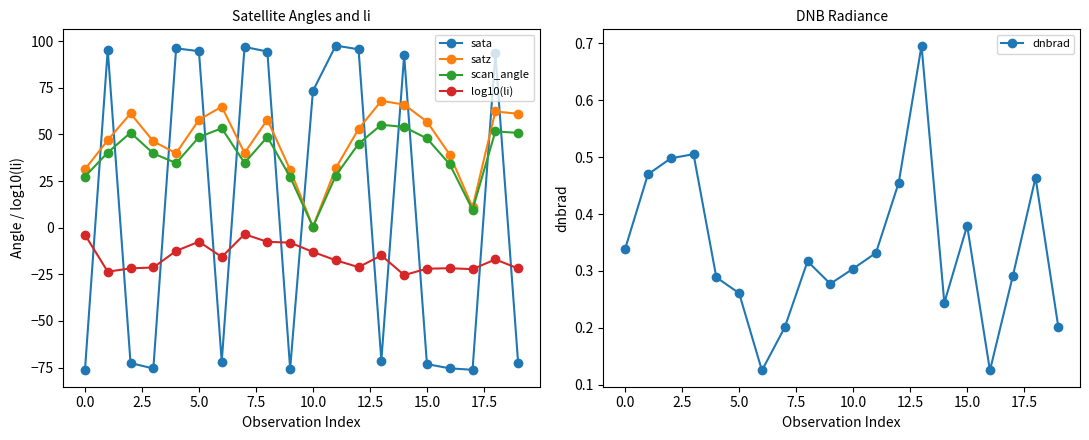

Does the chart display data point markers on the line(s)?

Yes